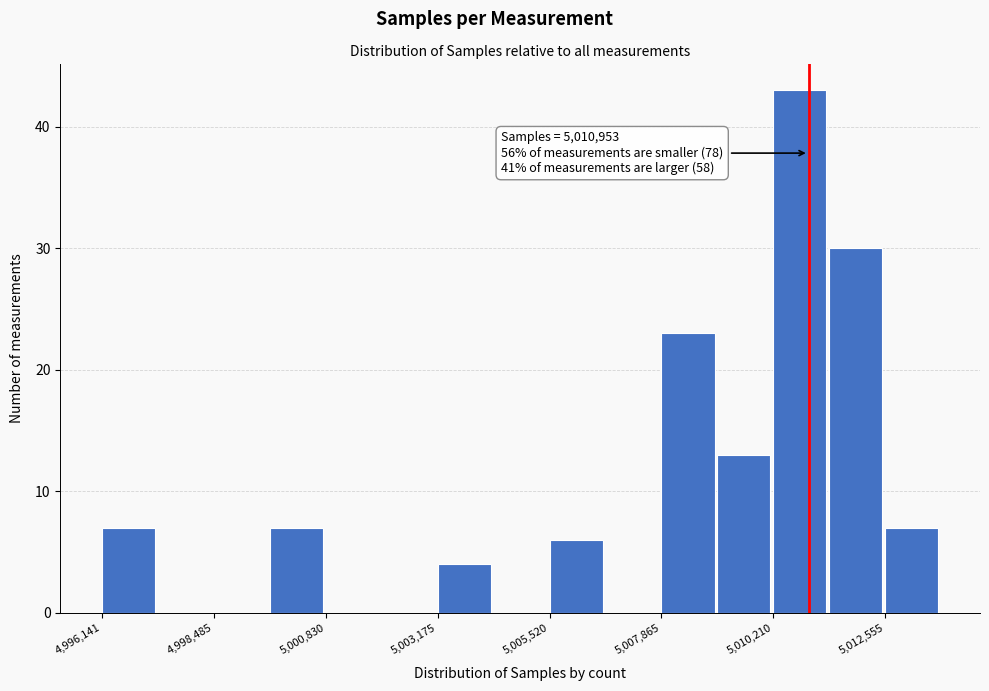

Read against the x-axis, roughly where is the centre of the tallest bar?

5011000